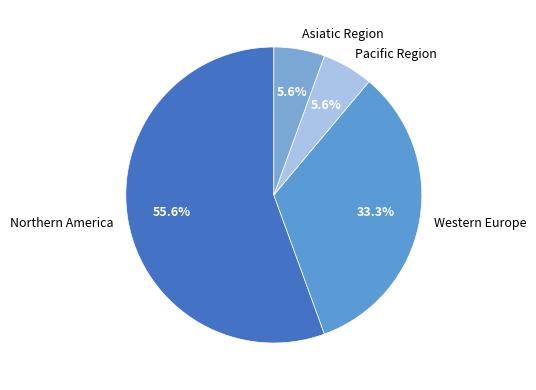

Is there a majority slice in this chart?

Yes